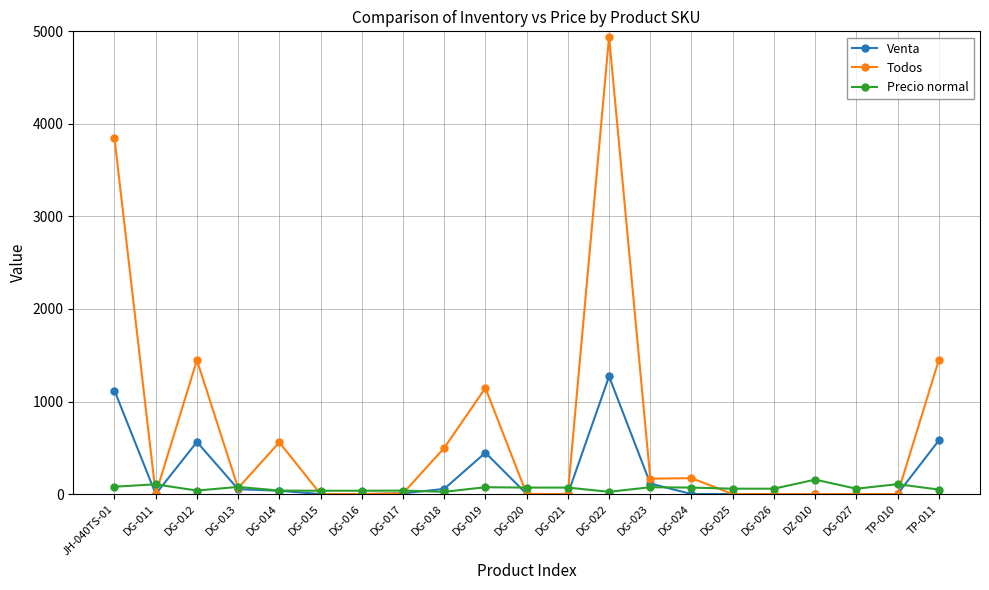

What position from the right is DG-013?

18